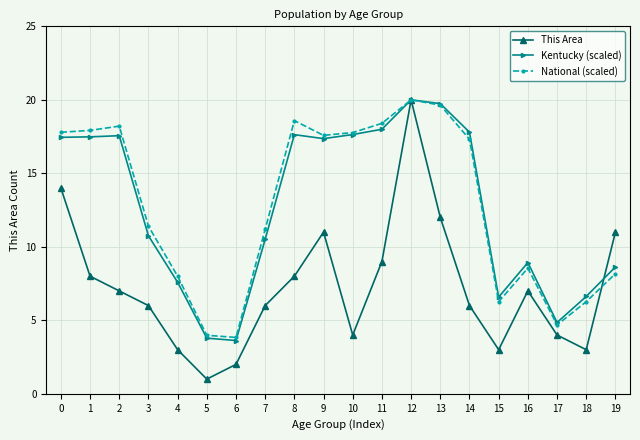

What is the value of the This Area point at the 8th from the left?

6.0